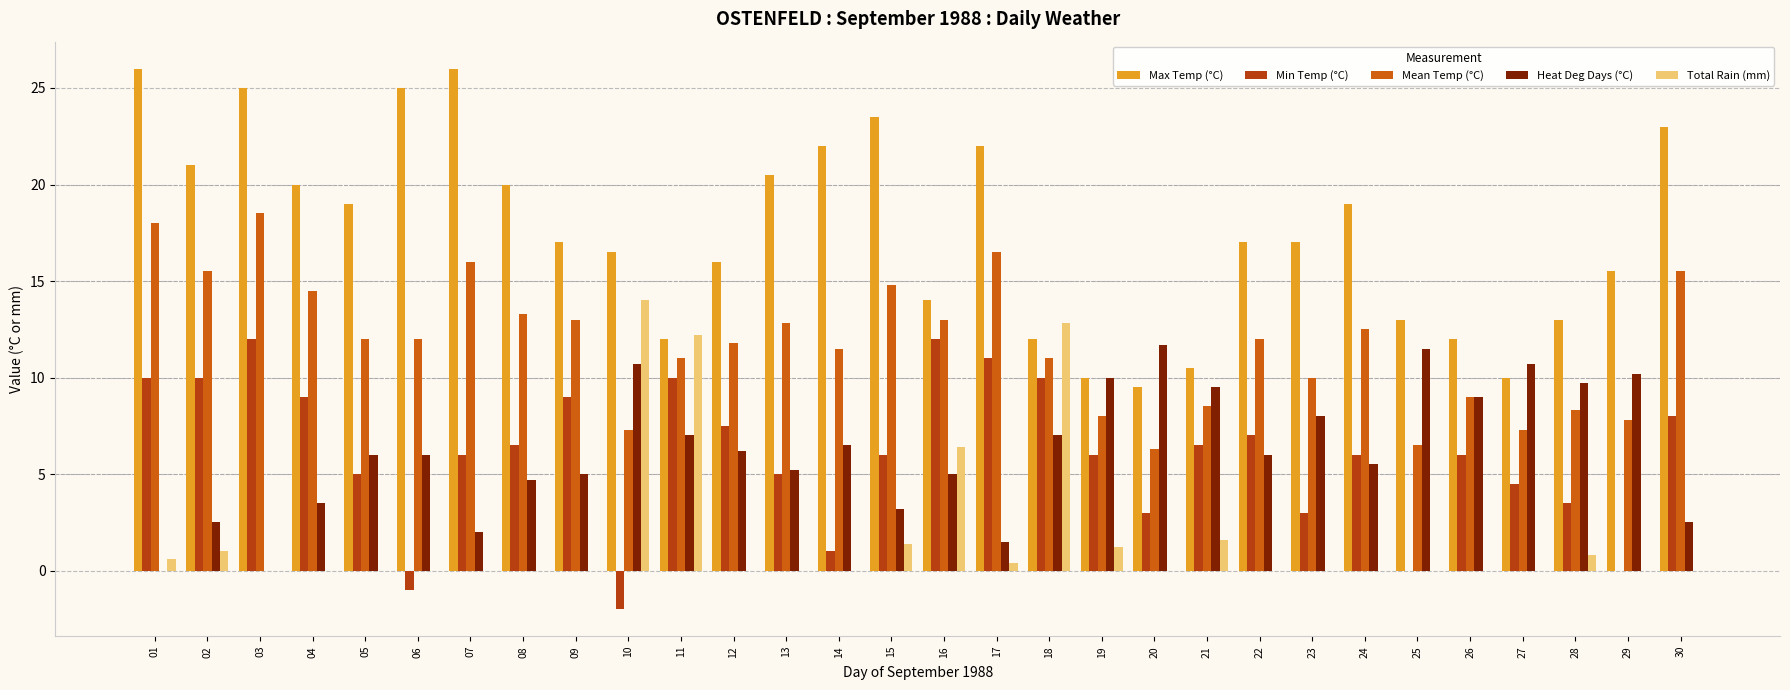

Which series has the largest total across all categories?

Max Temp (°C)